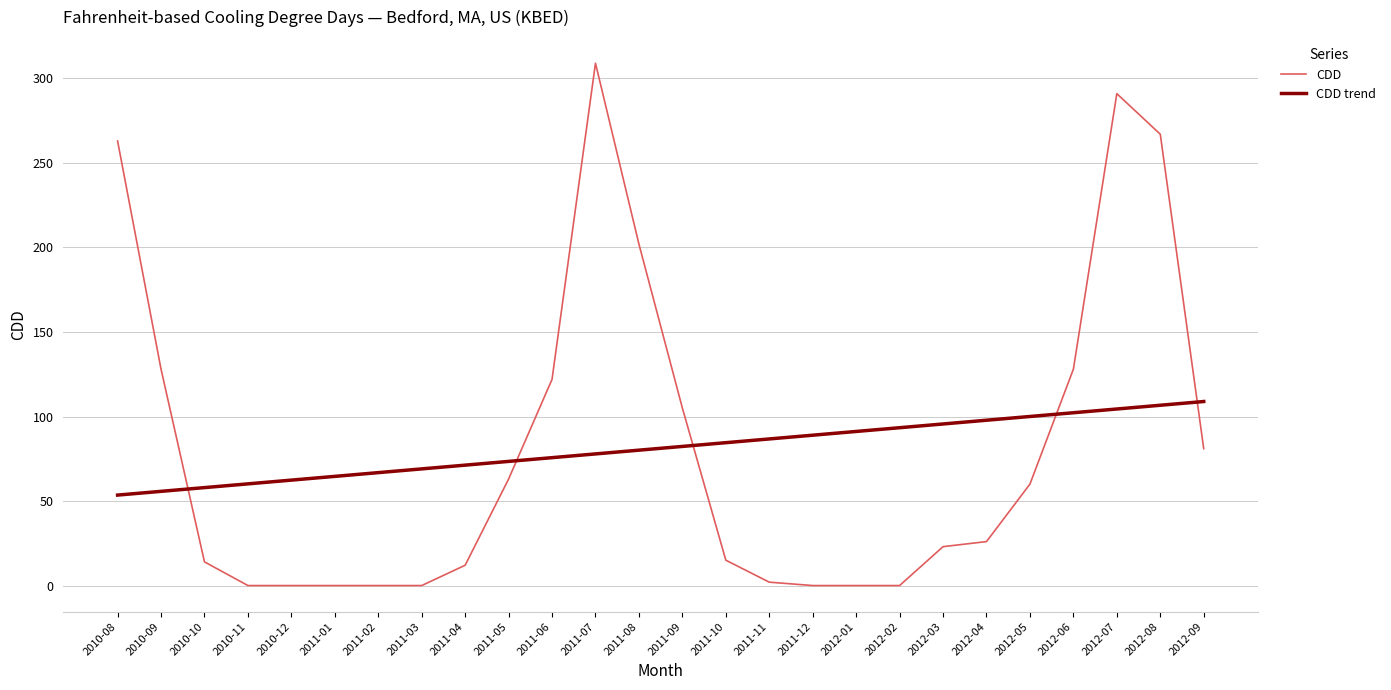

What is the sum of all CDD trend values?

2111.0